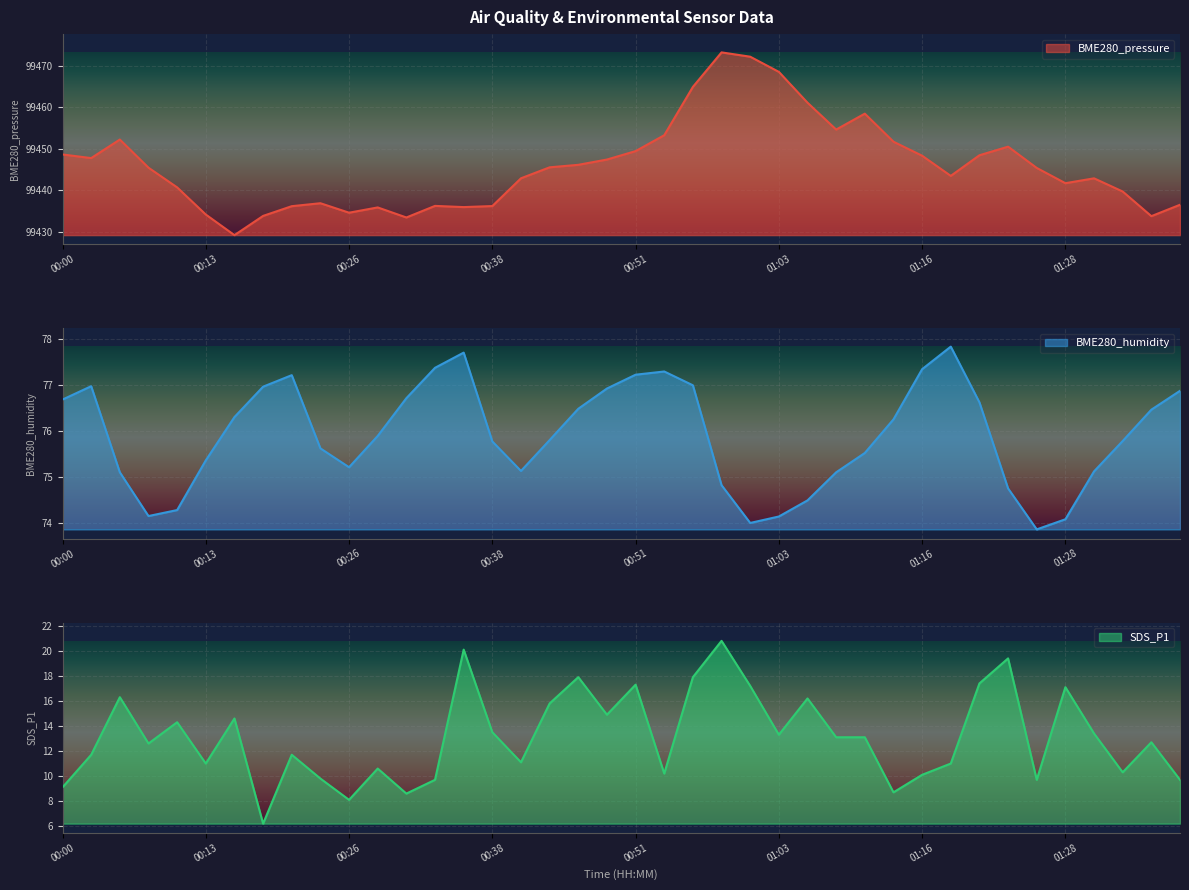

In SDS_P1, how many points are lower than both neighbors (excluding endpoints)?

12